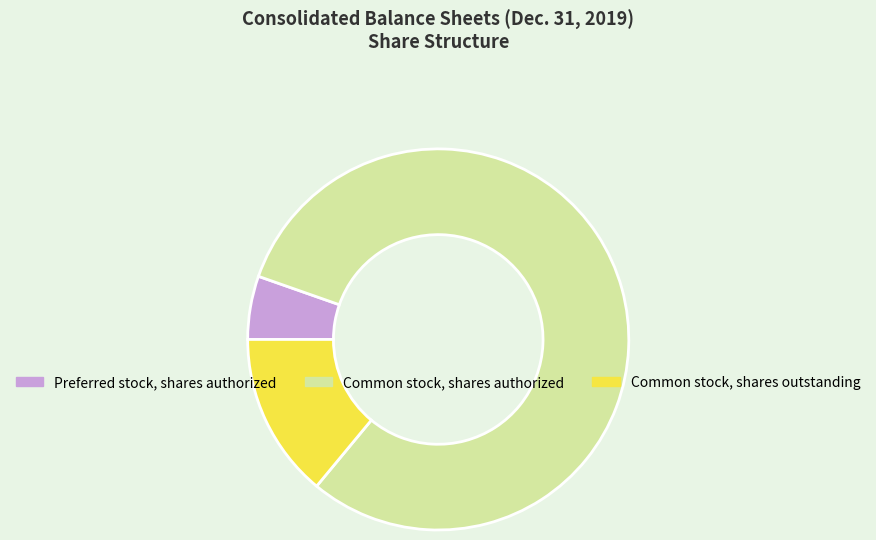

True or false: Common stock, shares authorized accounts for 81% of the total.

True